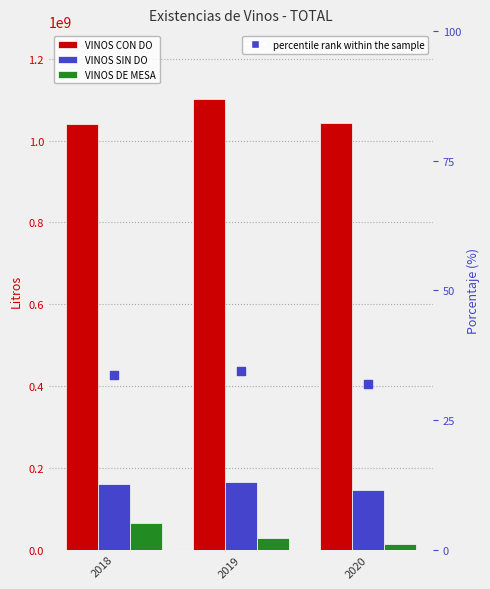

What is the total value across all series at 2020?

1200786564